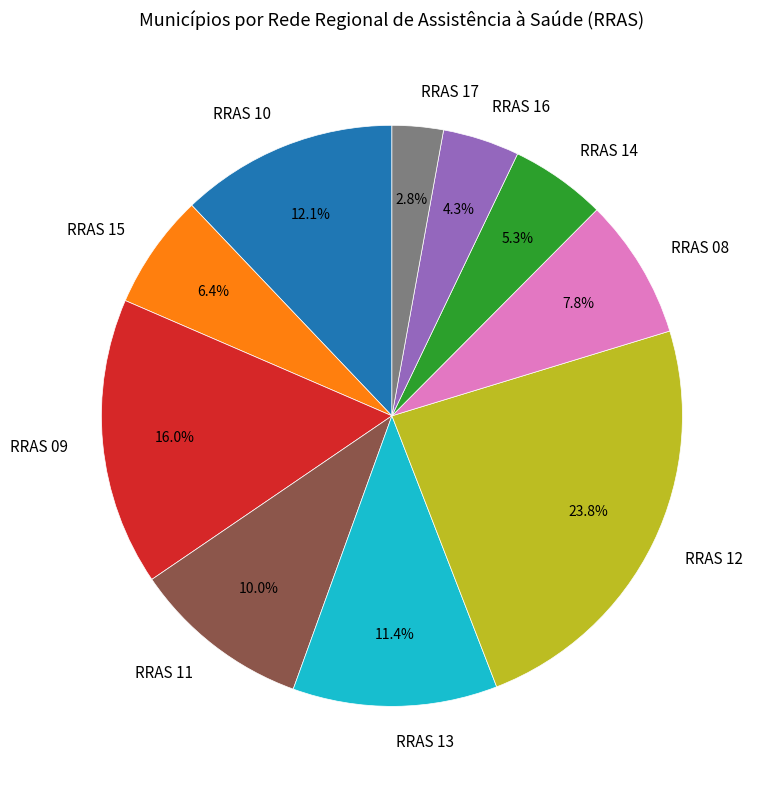

To the nearest percent, what is the difference between the largest and smallest slice percentages?

21%